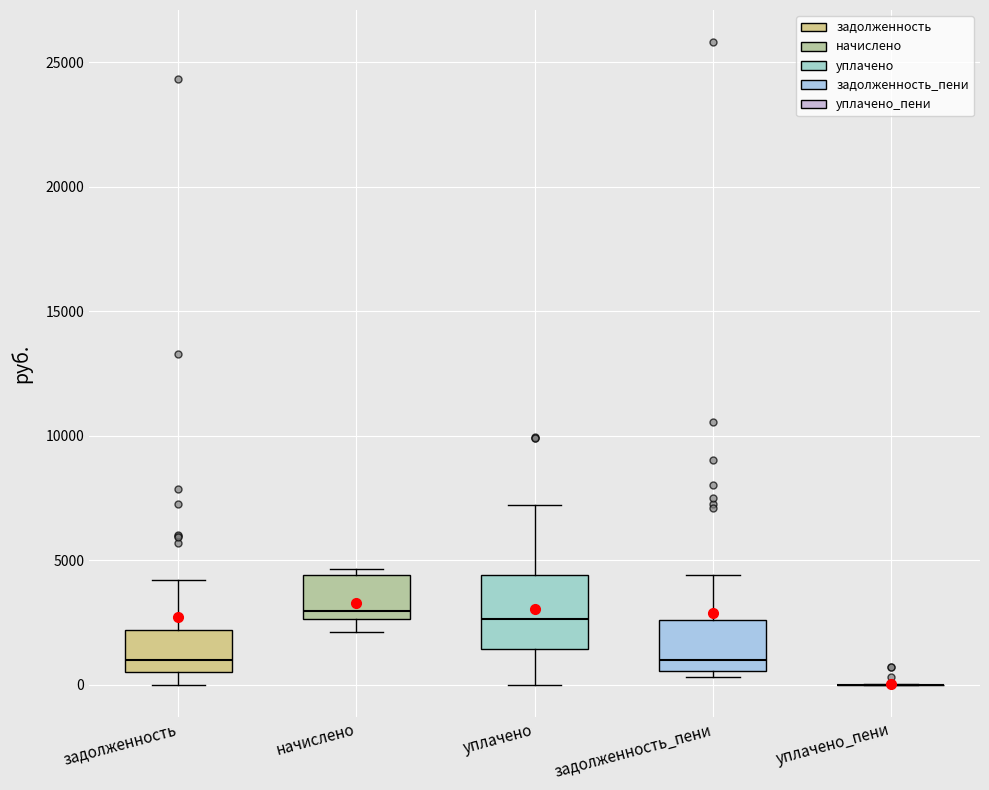

Reading left to right, transcribe this box plot: for each box, give where its median line is, the range the box spans, and where its two whiskers end, as read against the y-axis. The values are not printed on the chart, so give them approximately, as read against the axis.

задолженность: median 1000, box 500 to 2000, whiskers 0 to 4000
начислено: median 3000, box 2500 to 4500, whiskers 2000 to 4500 (just above the box's upper edge)
уплачено: median 2500, box 1500 to 4500, whiskers 0 to 7000
задолженность_пени: median 1000, box 500 to 2500, whiskers 500 (just below the box's lower edge) to 4500
уплачено_пени: box collapsed to a line at 0, whiskers 0 to 0